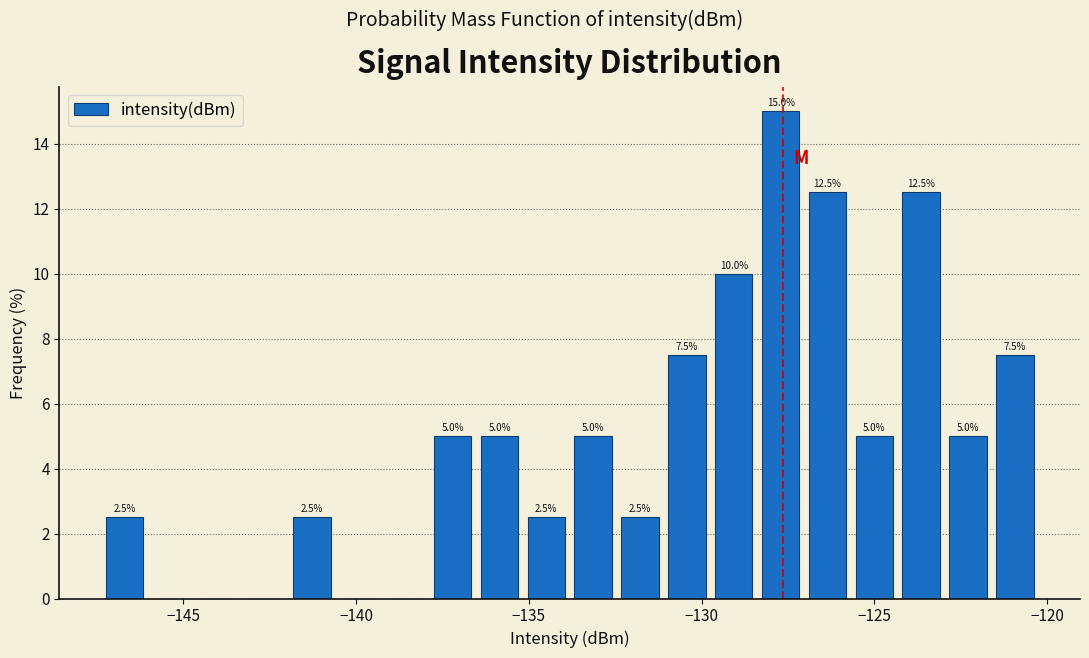

Around what value on the x-axis is the tallest bar? Give the approximate position of its centre, as read against the axis.

-127.5